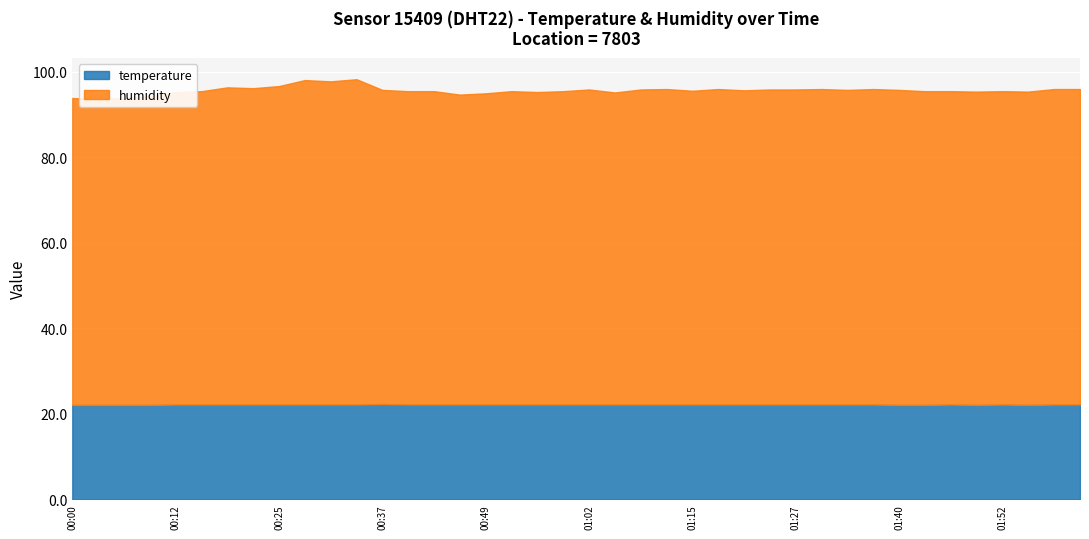

At 00:25, list the series in order from largest to smallest.

humidity, temperature